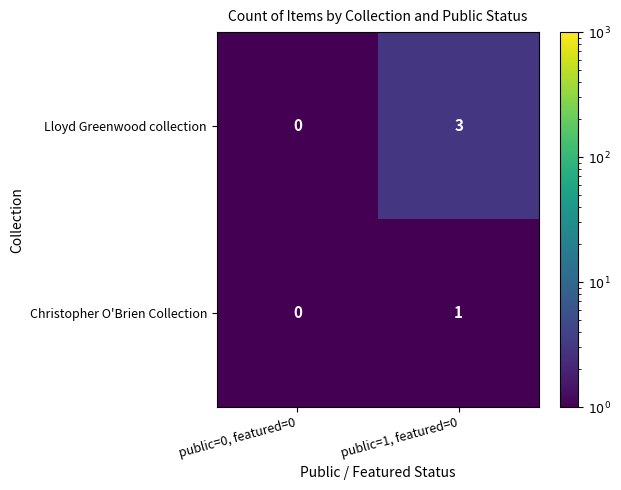

What is the difference between the Lloyd Greenwood collection values at public=0, featured=0 and public=1, featured=0?

3